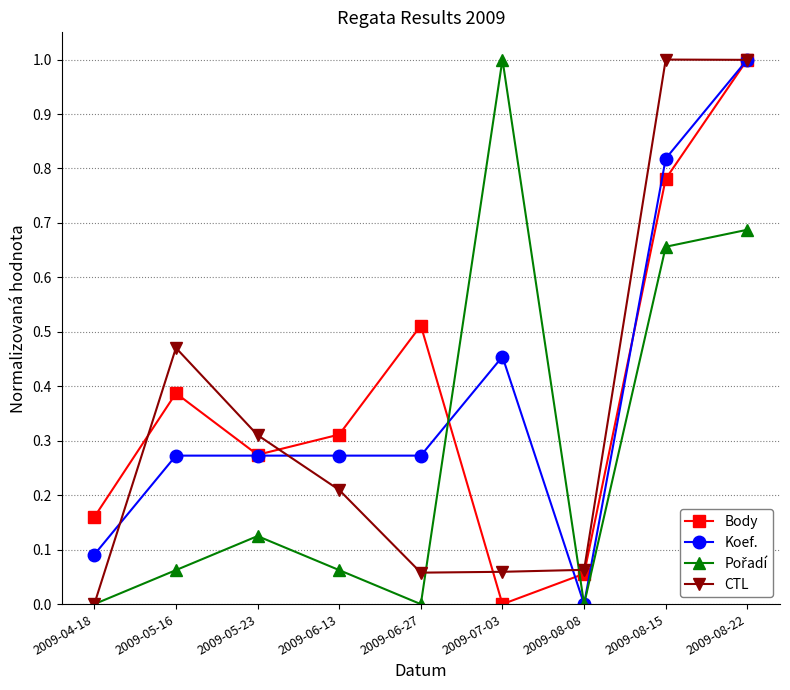

What position from the right is 2009-05-16?

8